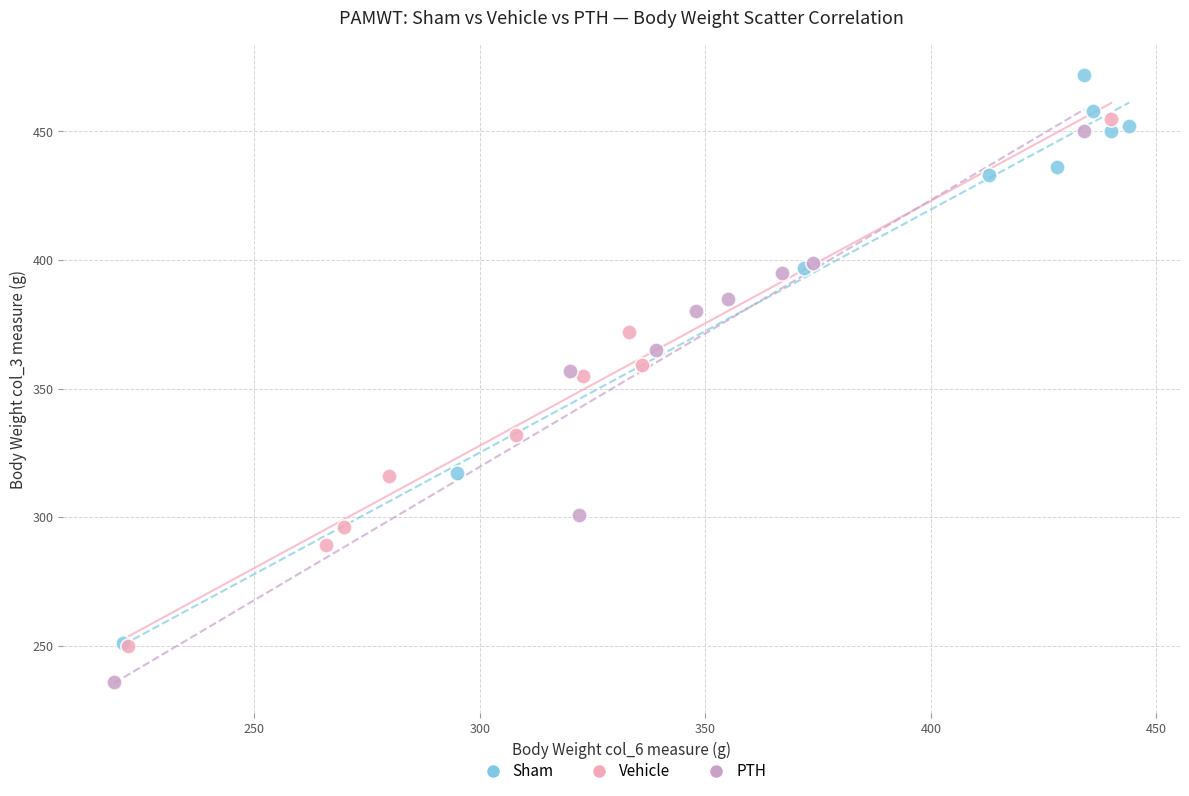

Which series reaches the maximum Y coordinate?

Sham